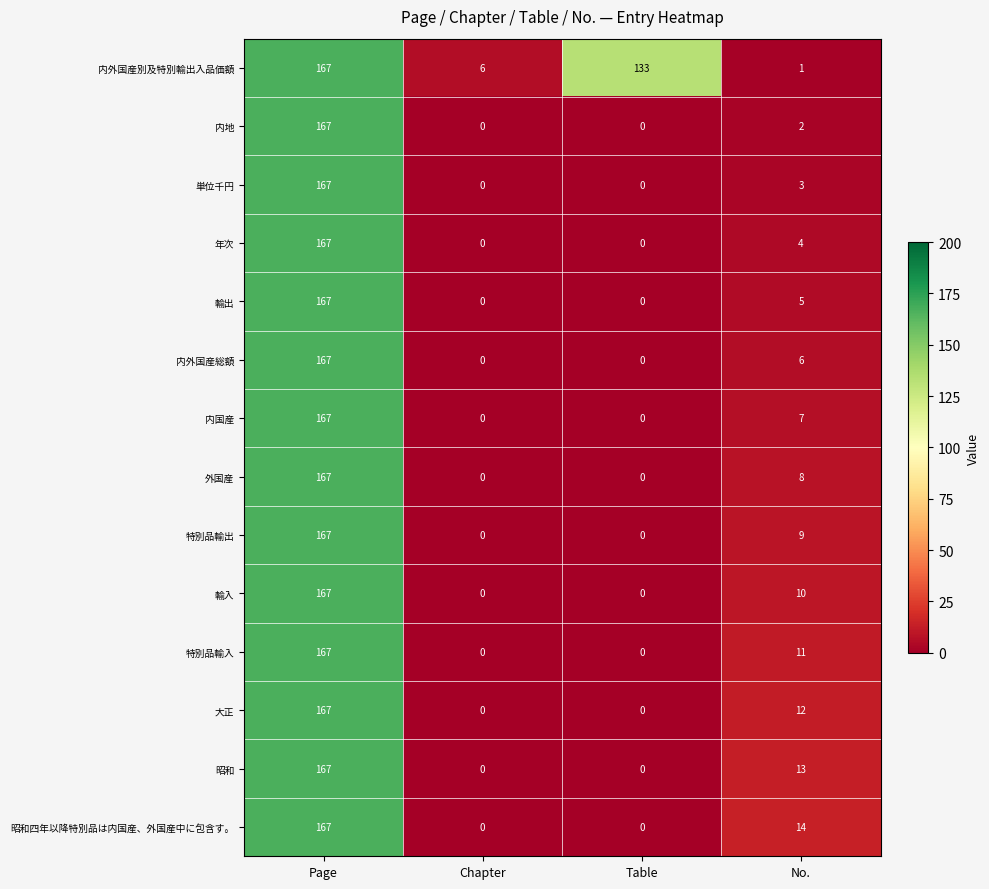

How many series are shown in this chart?

14